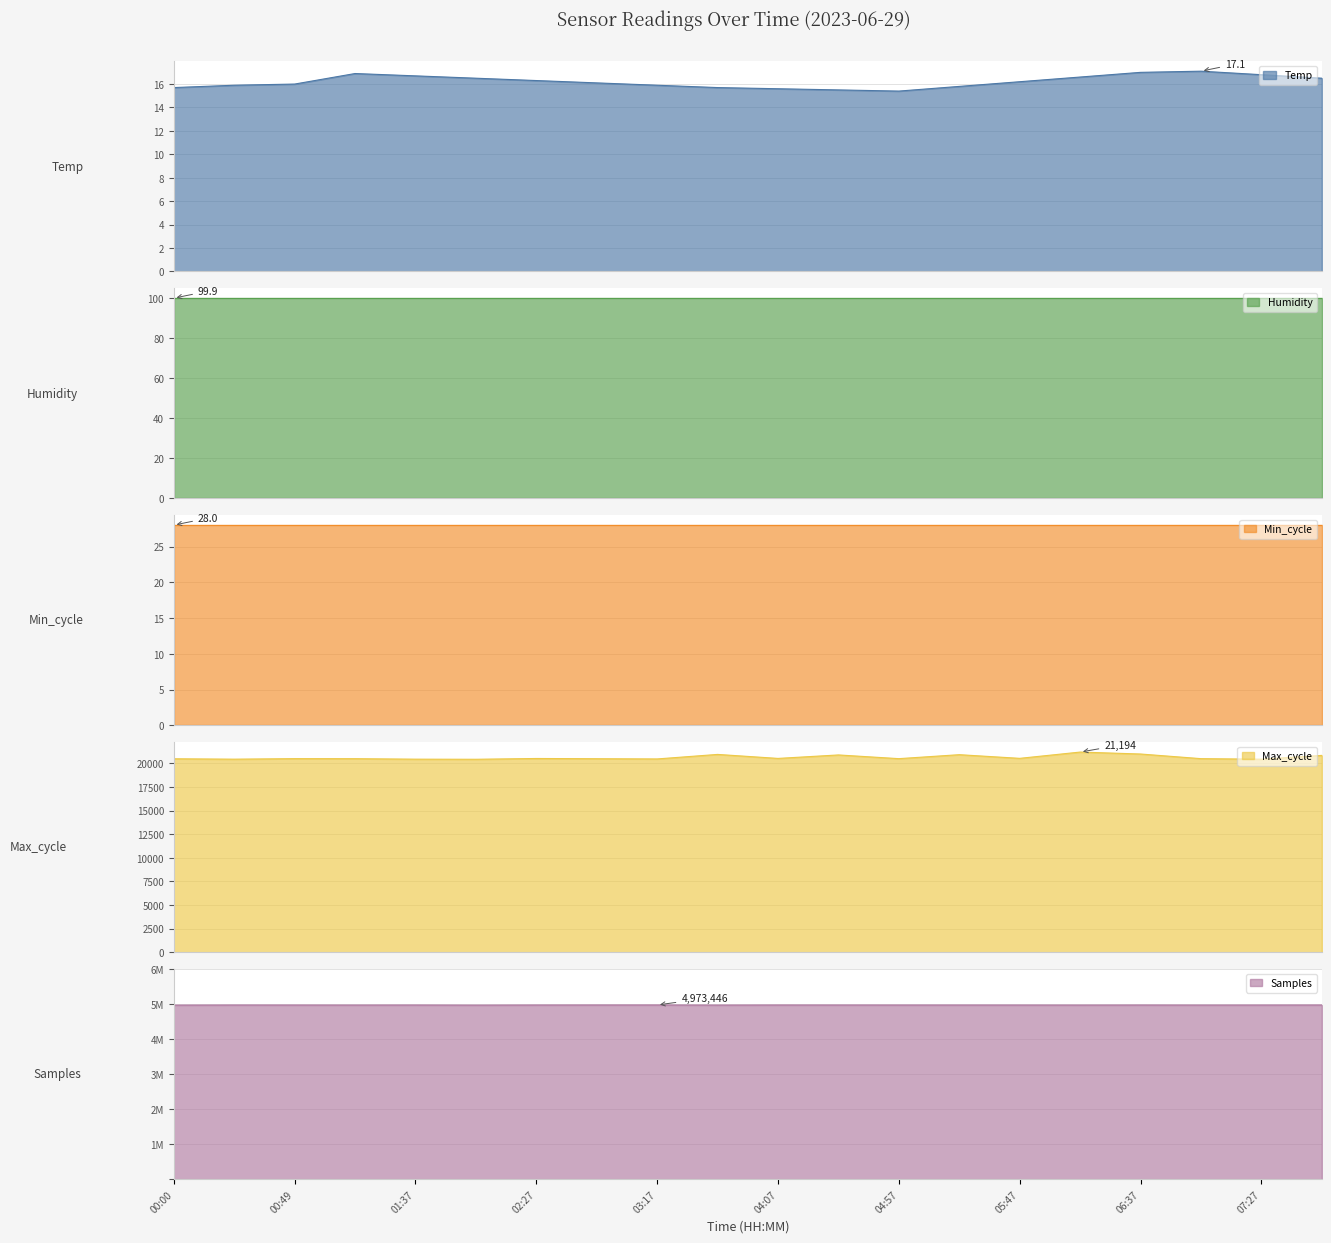

What is the label of the 2nd point from the left?

00:25